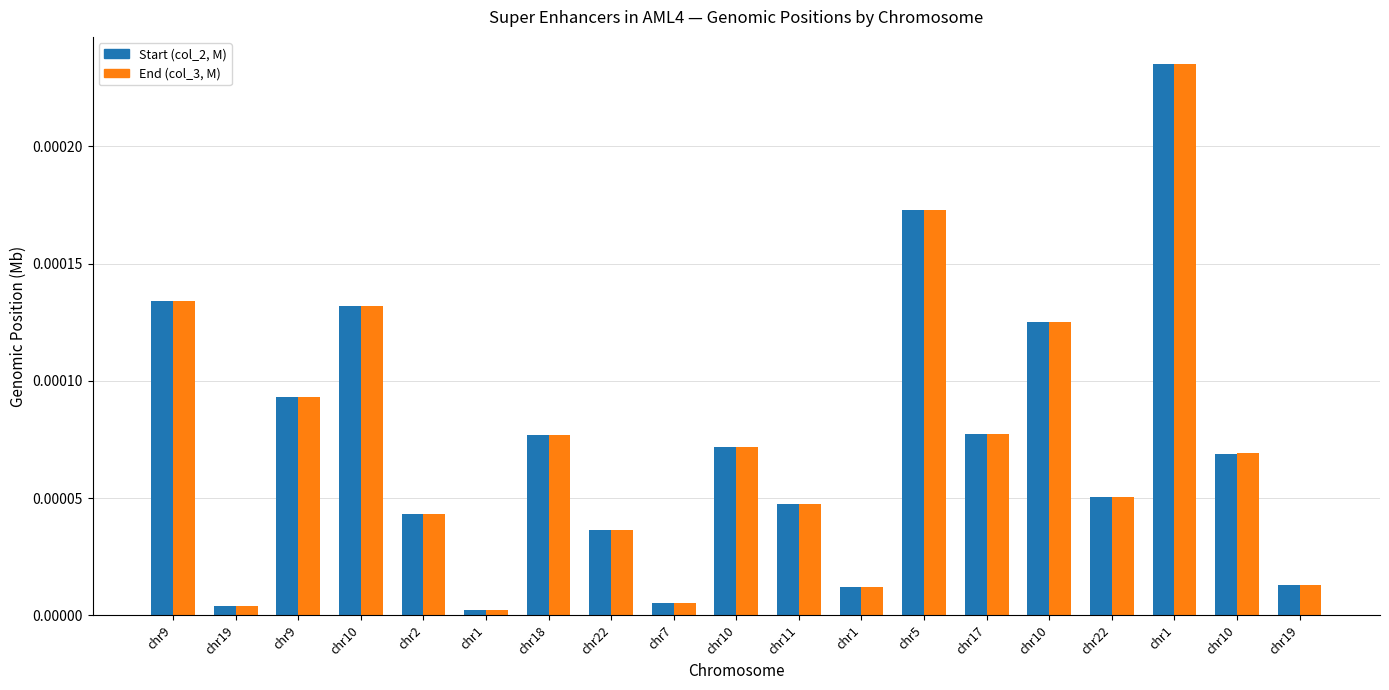

Reading left to right, list all the values displayed in this chart.

Start (col_2, M): 0.0	0.0	0.0	0.0	0.0	0.0	0.0	0.0	0.0	0.0	0.0	0.0	0.0	0.0	0.0	0.0	0.0	0.0	0.0
End (col_3, M): 0.0	0.0	0.0	0.0	0.0	0.0	0.0	0.0	0.0	0.0	0.0	0.0	0.0	0.0	0.0	0.0	0.0	0.0	0.0